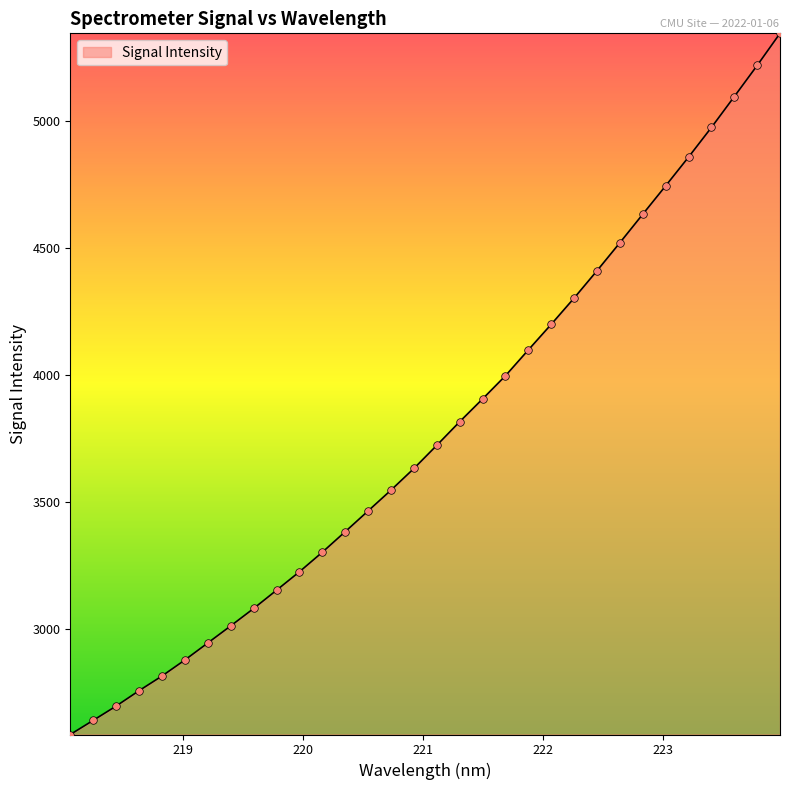

What is the difference between the maximum and minimum values?

2759.3